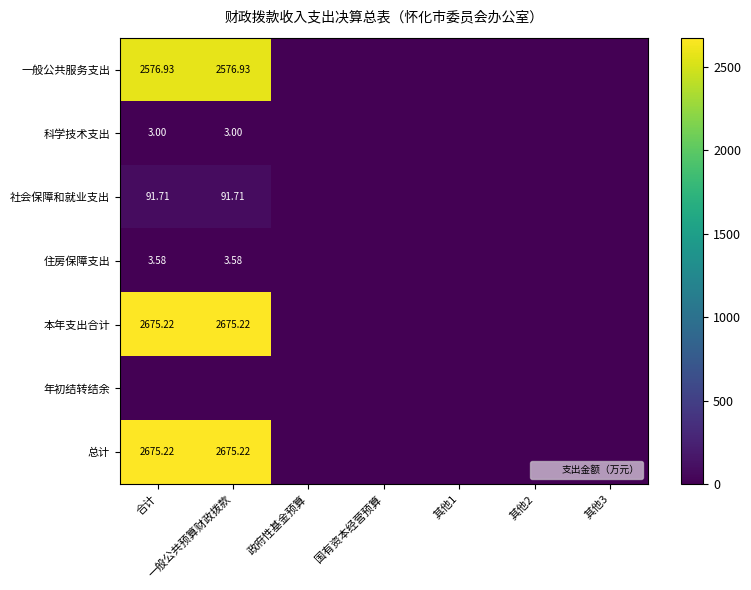

Is it true that 社会保障和就业支出 equals 53.9 at 国有资本经营预算?

False